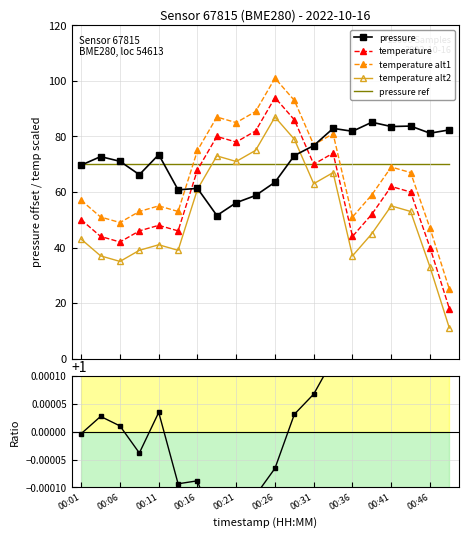

True or false: temperature alt2 and temperature alt1 cross at least once.

False